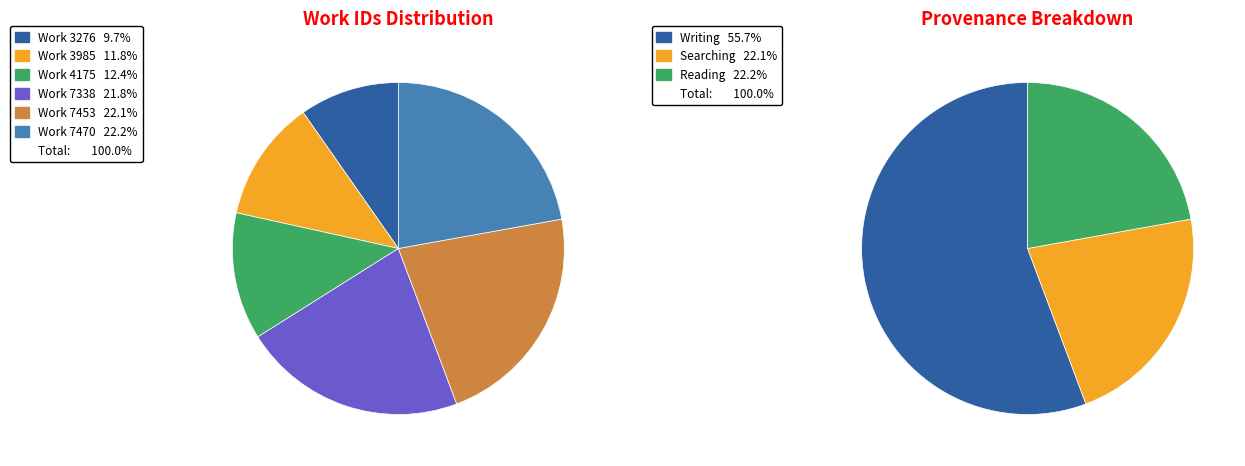

Rank the categories by value from highest to lowest.

Work 7470, Work 7453, Work 7338, Work 4175, Work 3985, Work 3276